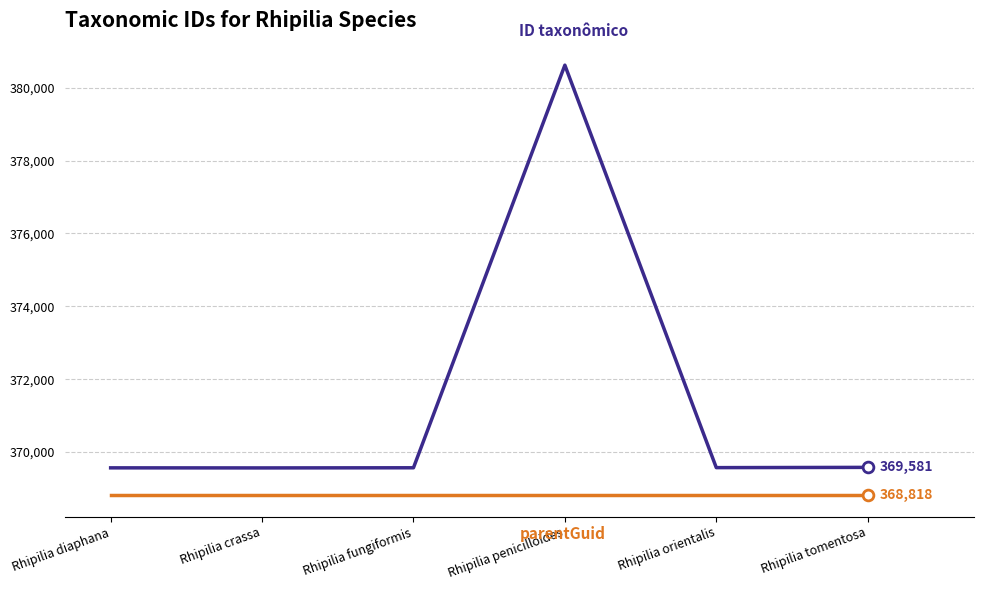

At which category is the sum across all series the highest?

Rhipilia penicilloides